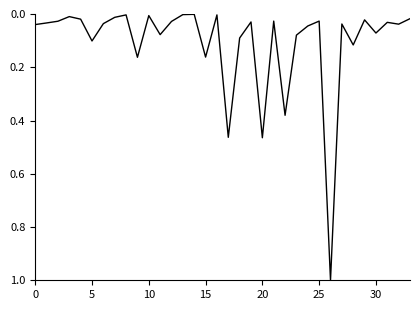

What is the maximum value shown in the chart?

1.0